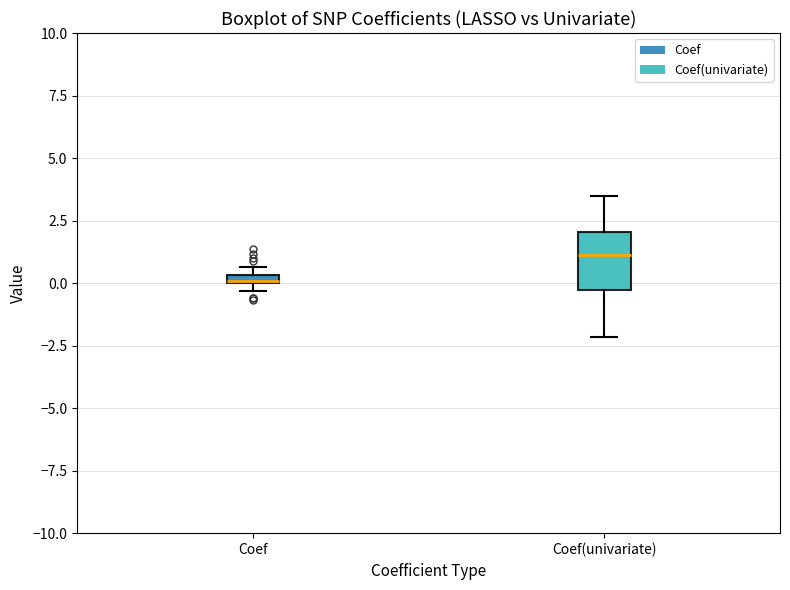

Comparing the boxes themselves (not the whiskers), which one is the tallest?

Coef(univariate)